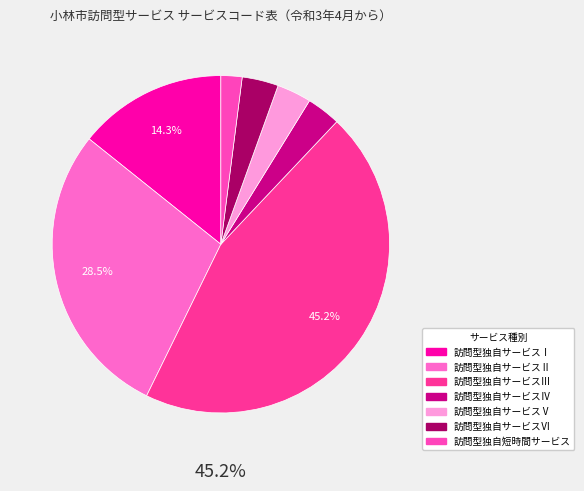

Count the number of slices in the pie.

7